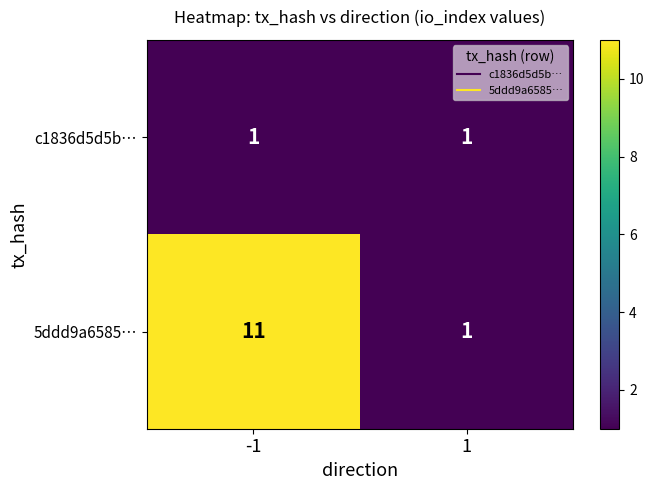

The value of c1836d5d5b… at 1 is 1. True or false?

True